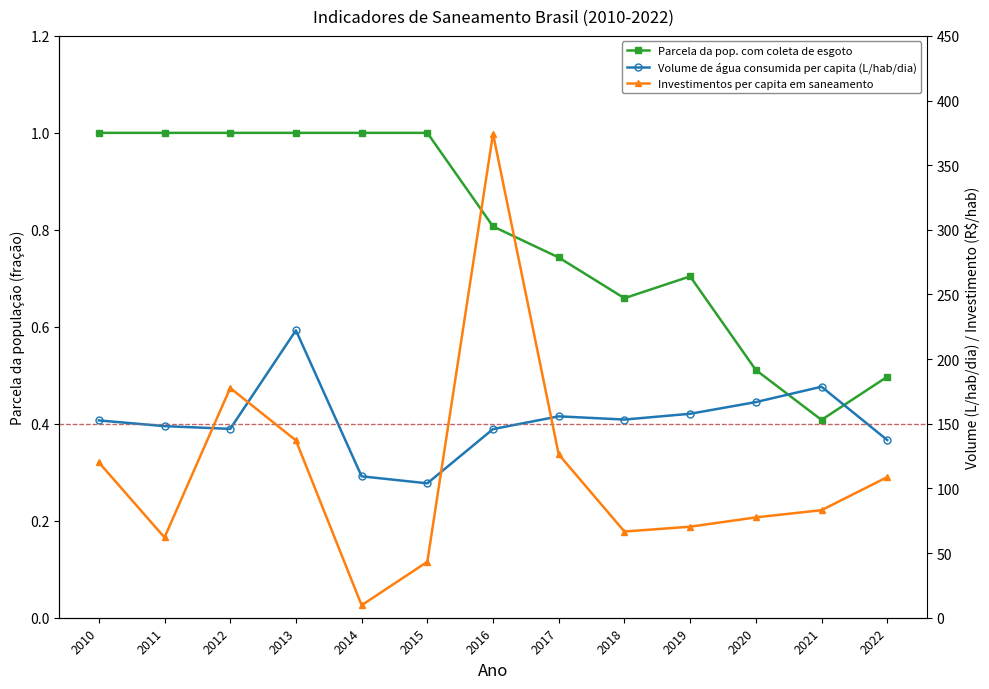

What is the difference between the Parcela da pop. com coleta de esgoto values at 2017 and 2013?

0.3